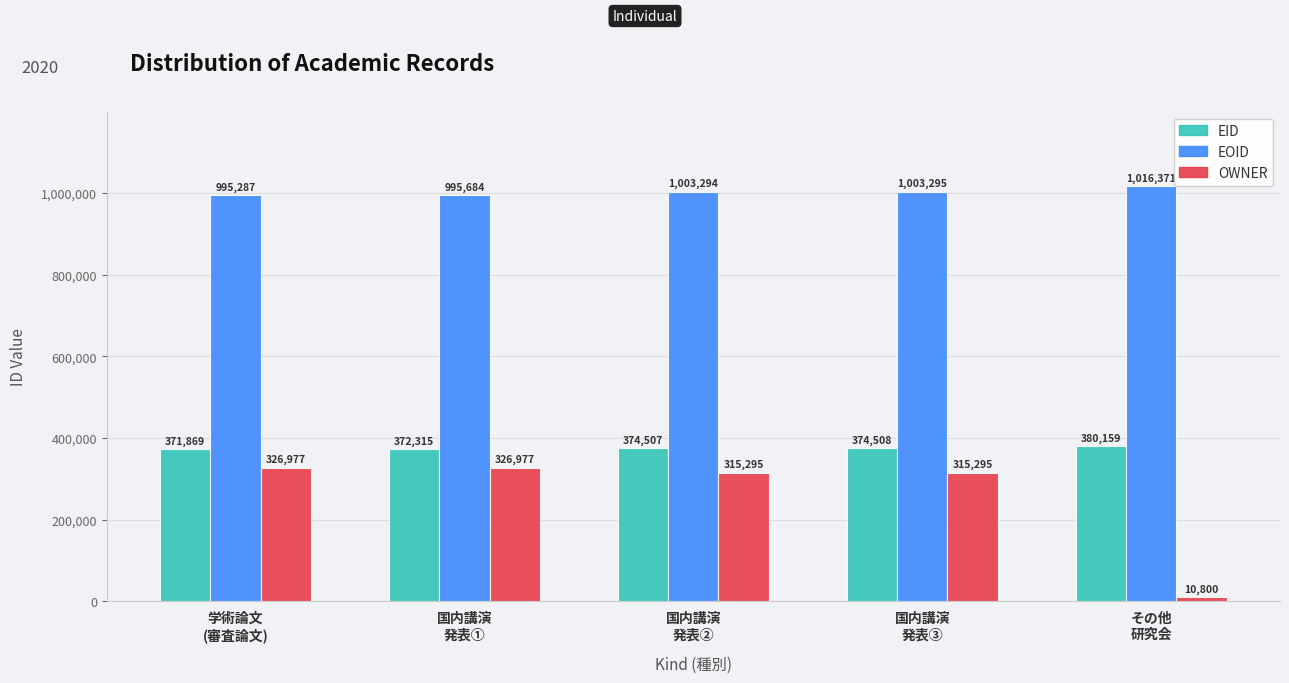

How many values in the OWNER series are below 315295?

1